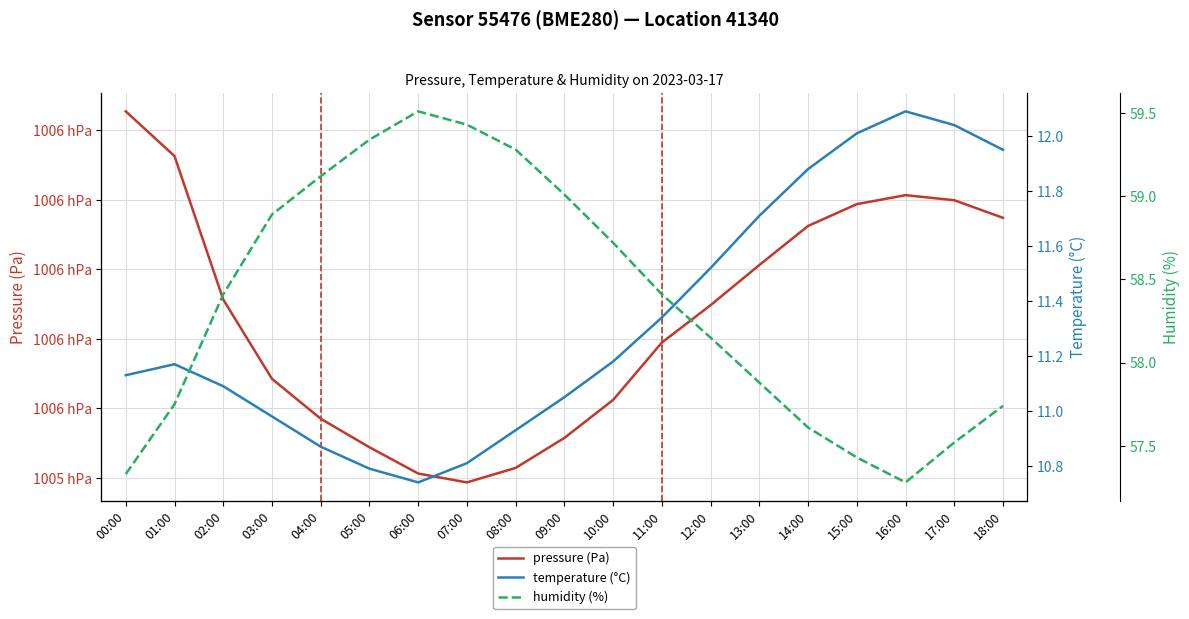

Reading left to right, what are all the values shown in this chart?

pressure (Pa): 00:00=100645.5	01:00=100632.6	02:00=100591.3	03:00=100568.4	04:00=100557.0	05:00=100548.8	06:00=100541.2	07:00=100538.6	08:00=100542.8	09:00=100551.4	10:00=100562.4	11:00=100578.9	12:00=100589.7	13:00=100601.2	14:00=100612.5	15:00=100618.8	16:00=100621.3	17:00=100619.9	18:00=100614.8
temperature (°C): 00:00=11.1	01:00=11.2	02:00=11.1	03:00=11.0	04:00=10.9	05:00=10.8	06:00=10.7	07:00=10.8	08:00=10.9	09:00=11.1	10:00=11.2	11:00=11.3	12:00=11.5	13:00=11.7	14:00=11.9	15:00=12.0	16:00=12.1	17:00=12.0	18:00=11.9
humidity (%): 00:00=57.3	01:00=57.8	02:00=58.4	03:00=58.9	04:00=59.1	05:00=59.3	06:00=59.5	07:00=59.4	08:00=59.3	09:00=59.0	10:00=58.7	11:00=58.4	12:00=58.1	13:00=57.9	14:00=57.6	15:00=57.4	16:00=57.3	17:00=57.5	18:00=57.7